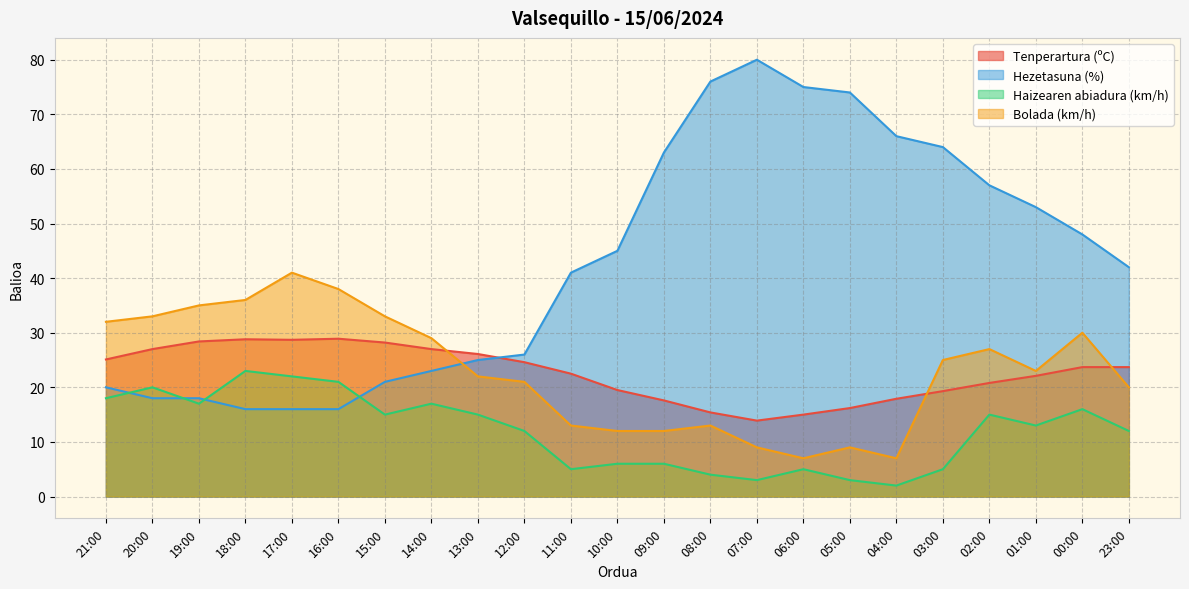

Reading right to left, list all the values displayed in this chart.

Tenperartura (ºC): 23.7	23.7	22.1	20.8	19.3	17.9	16.2	15.0	13.9	15.4	17.6	19.5	22.5	24.6	26.1	27.0	28.2	28.9	28.7	28.8	28.4	27.0	25.1
Hezetasuna (%): 42.0	48.0	53.0	57.0	64.0	66.0	74.0	75.0	80.0	76.0	63.0	45.0	41.0	26.0	25.0	23.0	21.0	16.0	16.0	16.0	18.0	18.0	20.0
Haizearen abiadura (km/h): 12.0	16.0	13.0	15.0	5.0	2.0	3.0	5.0	3.0	4.0	6.0	6.0	5.0	12.0	15.0	17.0	15.0	21.0	22.0	23.0	17.0	20.0	18.0
Bolada (km/h): 20.0	30.0	23.0	27.0	25.0	7.0	9.0	7.0	9.0	13.0	12.0	12.0	13.0	21.0	22.0	29.0	33.0	38.0	41.0	36.0	35.0	33.0	32.0